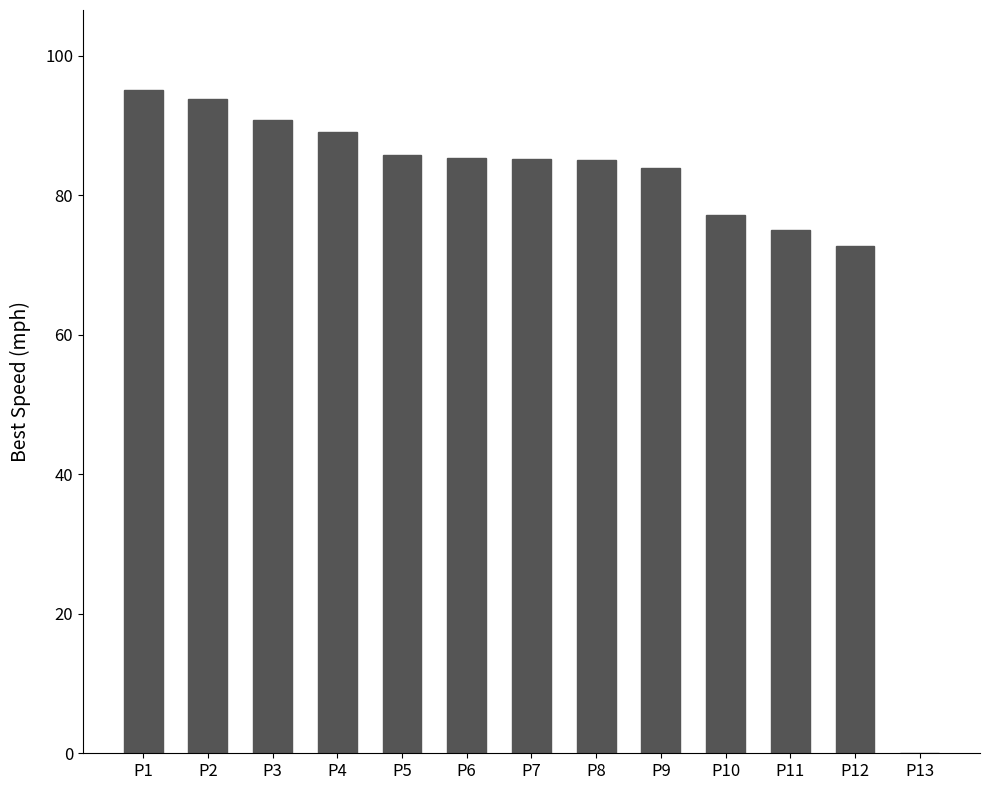

The chart shows a value of 46.7 at P7. True or false?

False